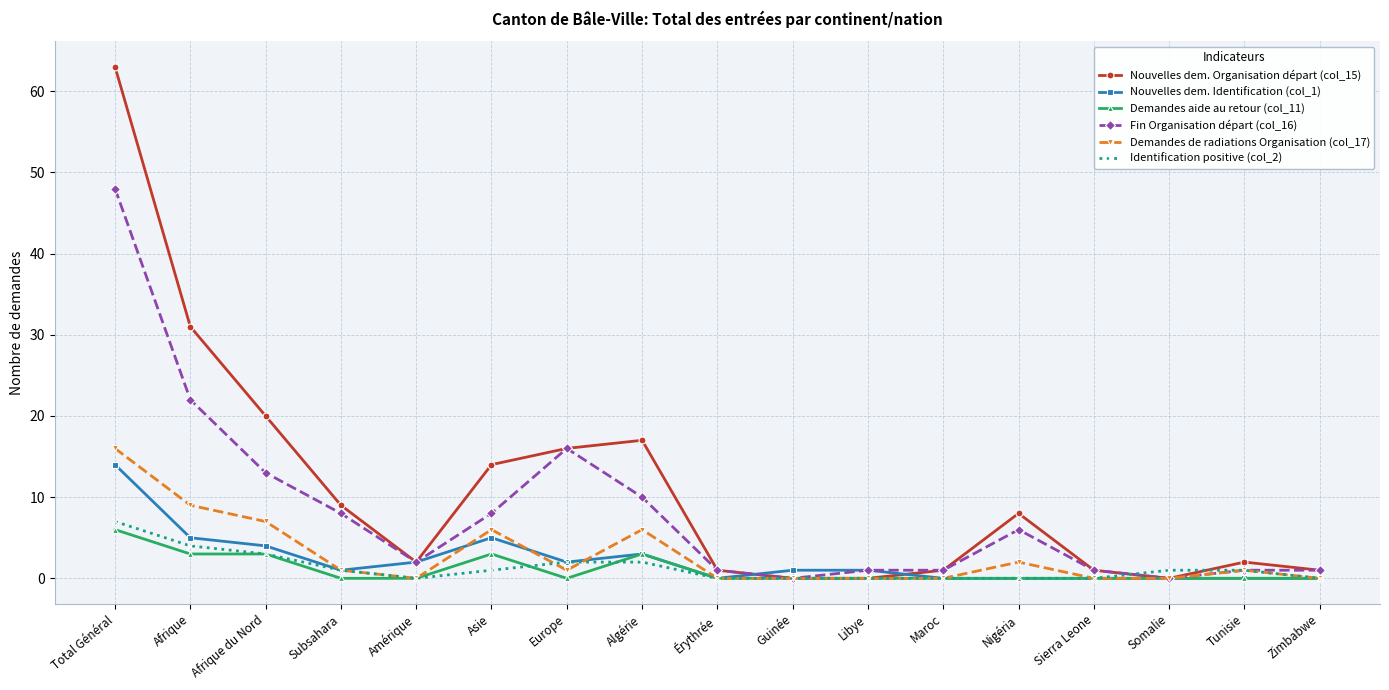

Where is the first local minimum for Fin Organisation départ (col_16)?

Amérique